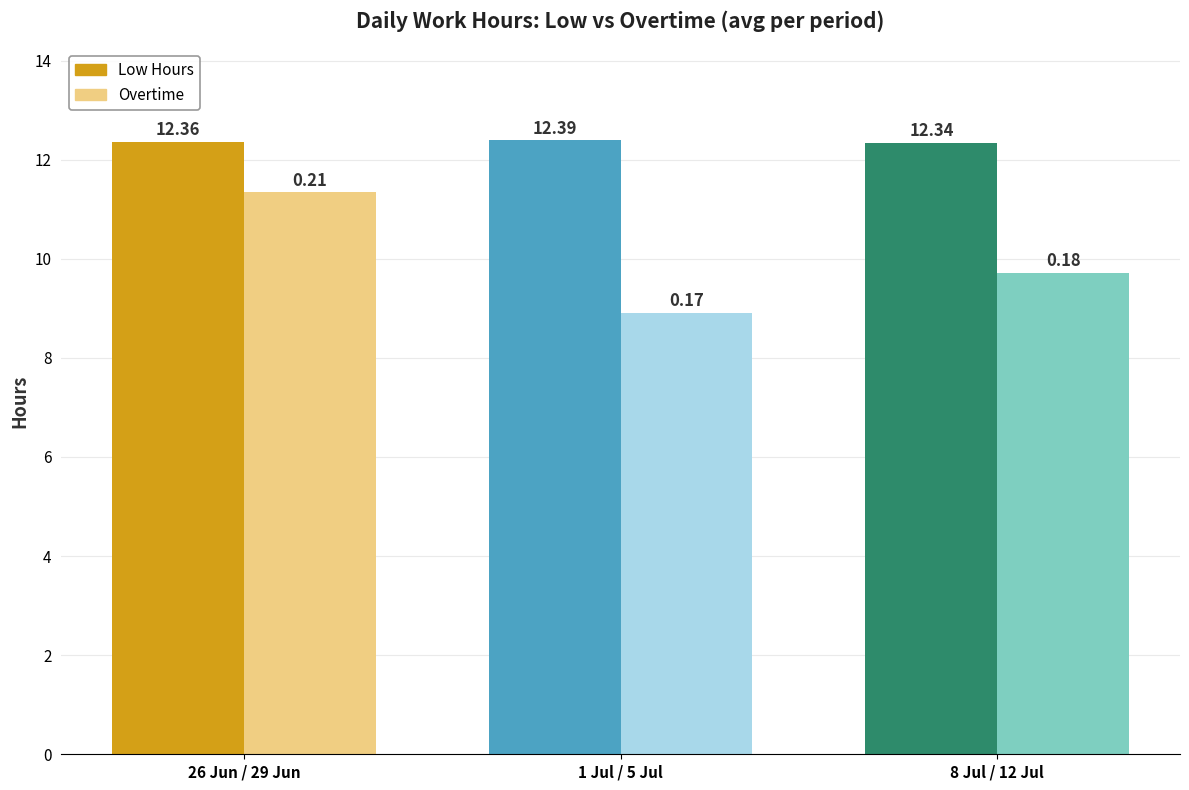

How many bars are there in each group?

2